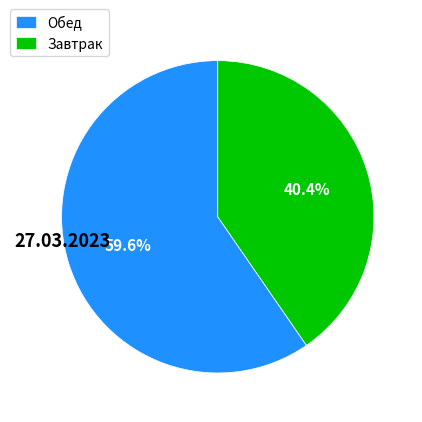

Which slice is the smallest?

Завтрак